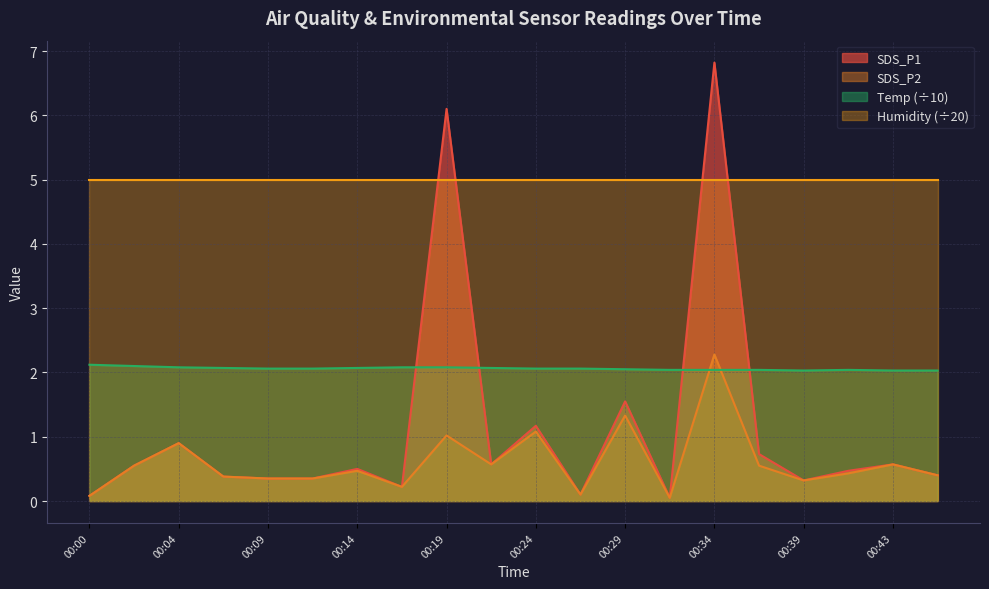

Rank the categories by SDS_P1 value from highest to lowest.

00:34, 00:19, 00:29, 00:24, 00:04, 00:36, 00:22, 00:43, 00:02, 00:14, 00:41, 00:46, 00:07, 00:09, 00:12, 00:39, 00:17, 00:26, 00:00, 00:31